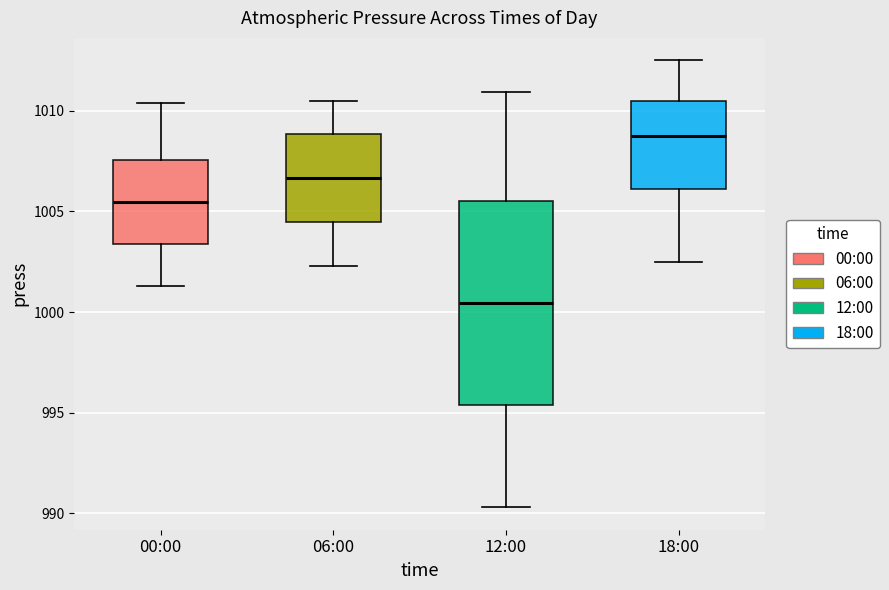

Comparing the boxes themselves (not the whiskers), which one is the tallest?

12:00